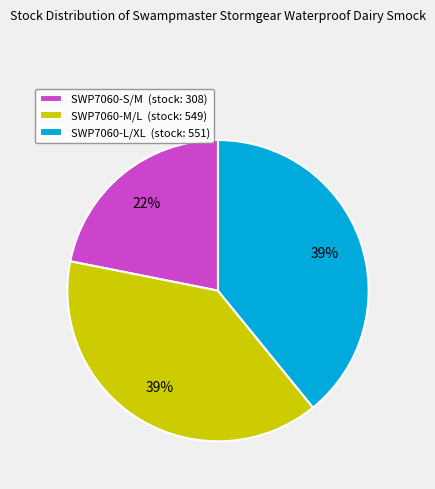

Does SWP7060-M/L represent more than half of the total?

No